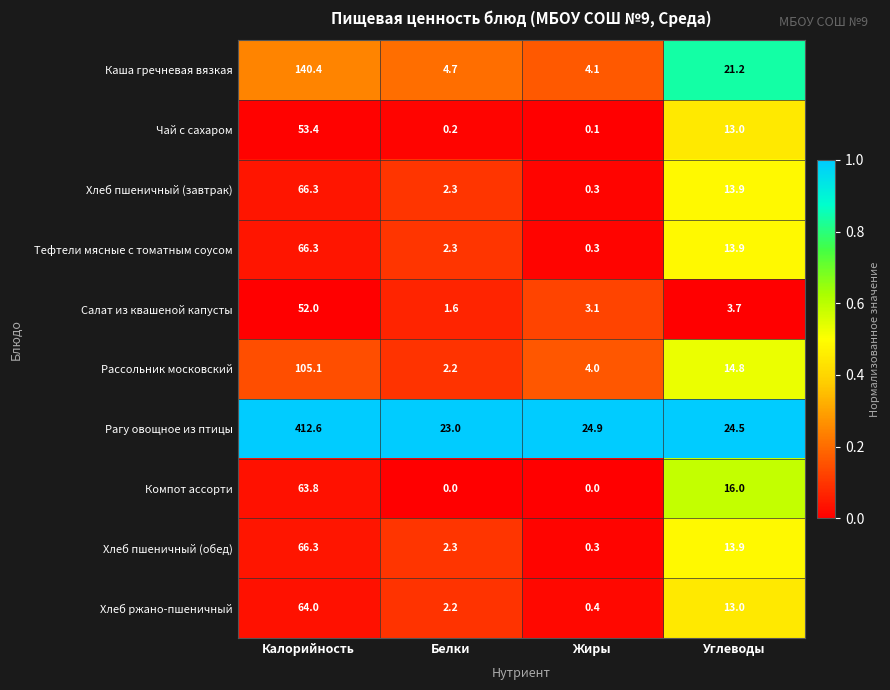

What is the greatest value displayed?

412.6